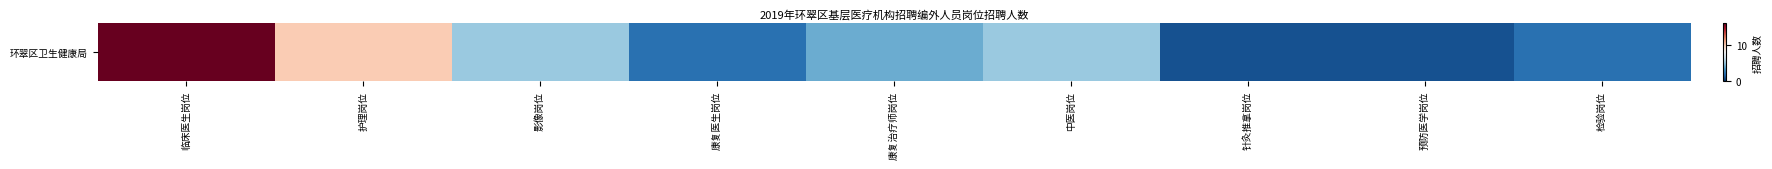

True or false: the data shows 0 at 预防医学岗位.

False